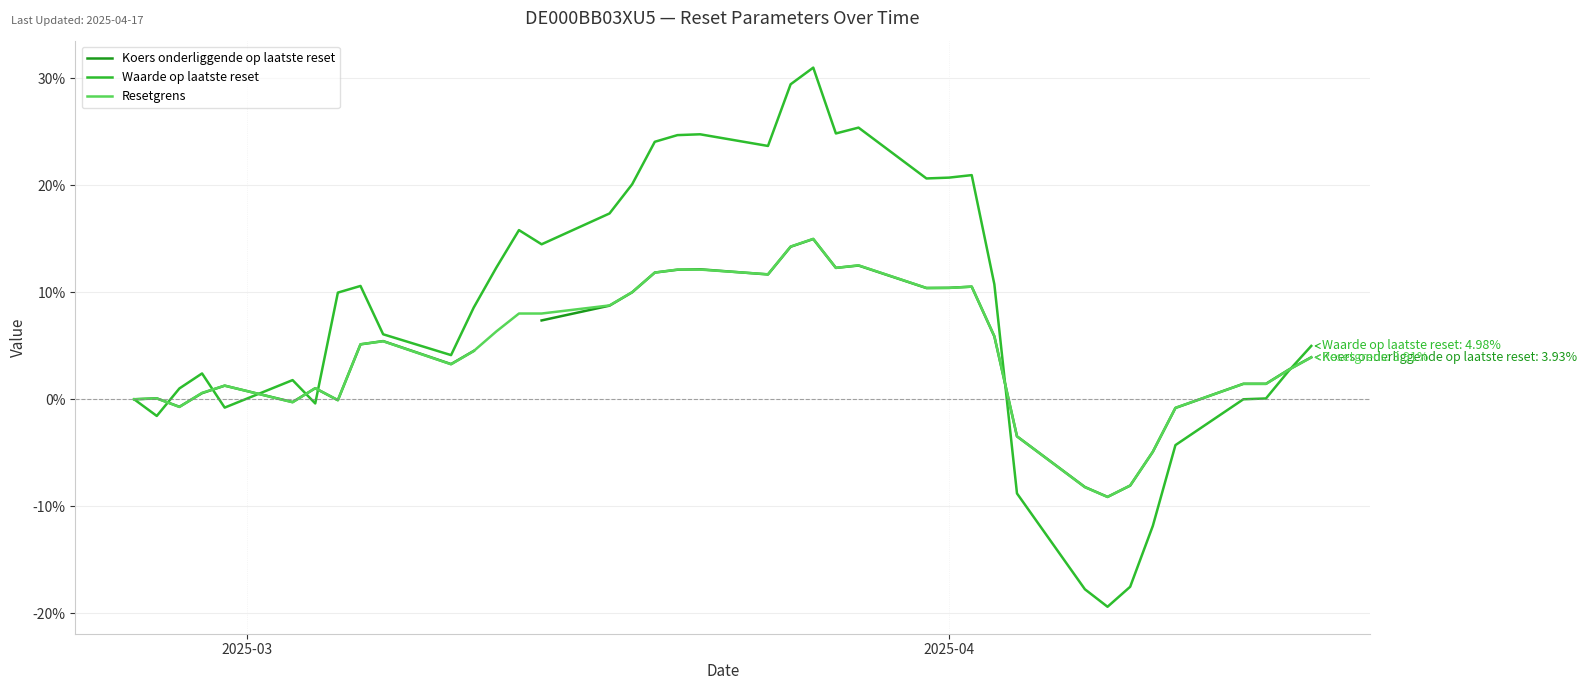

What is the minimum value for Resetgrens?

-9.1